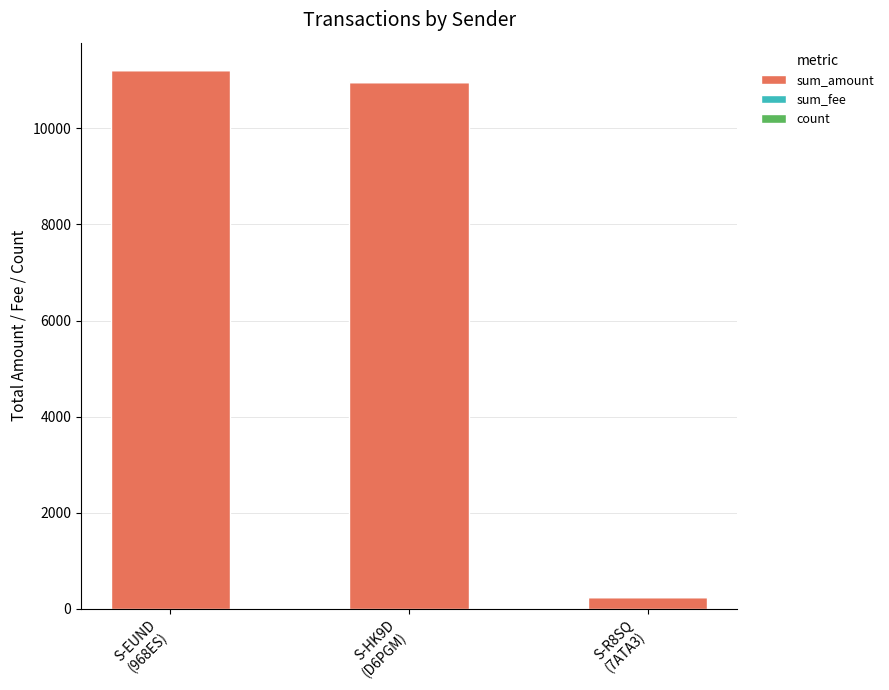

What is the maximum value for sum_amount?

11212.4